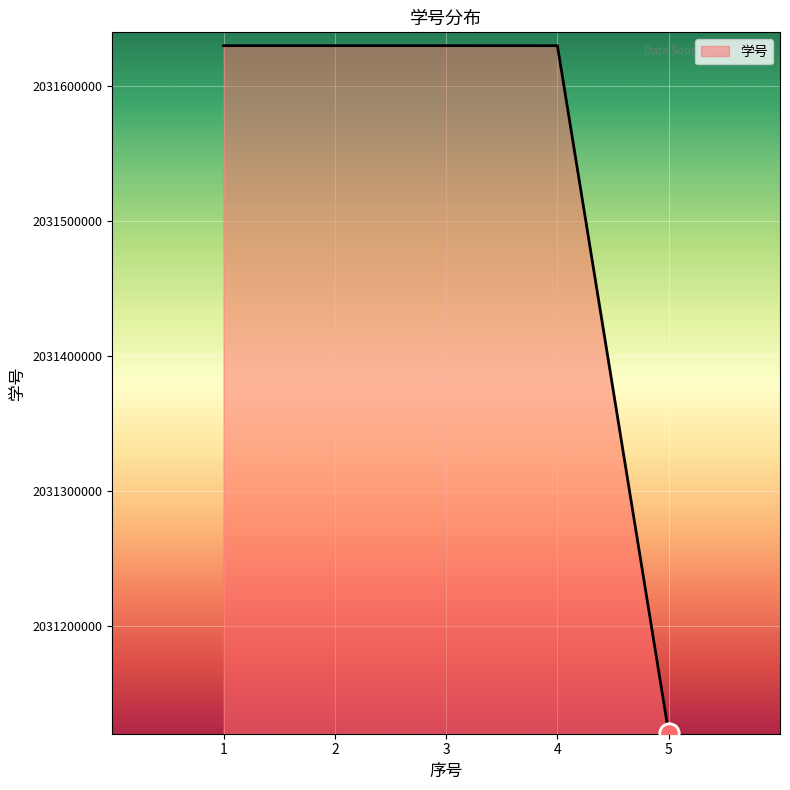

What is the difference between the maximum and minimum values?

509713